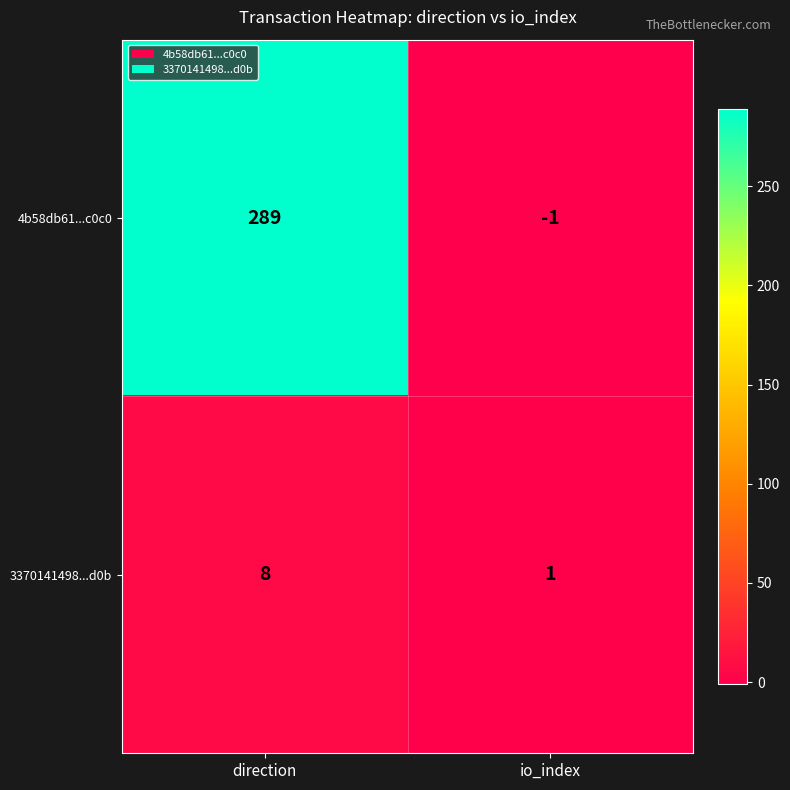

True or false: 3370141498...d0b has a value of 10 at direction.

False